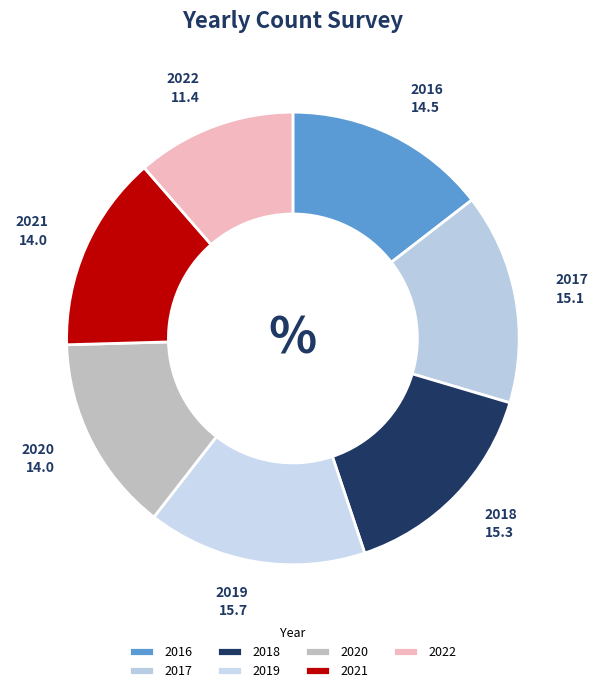

Combined, do 2022 and 2020 account for over 50%?

No